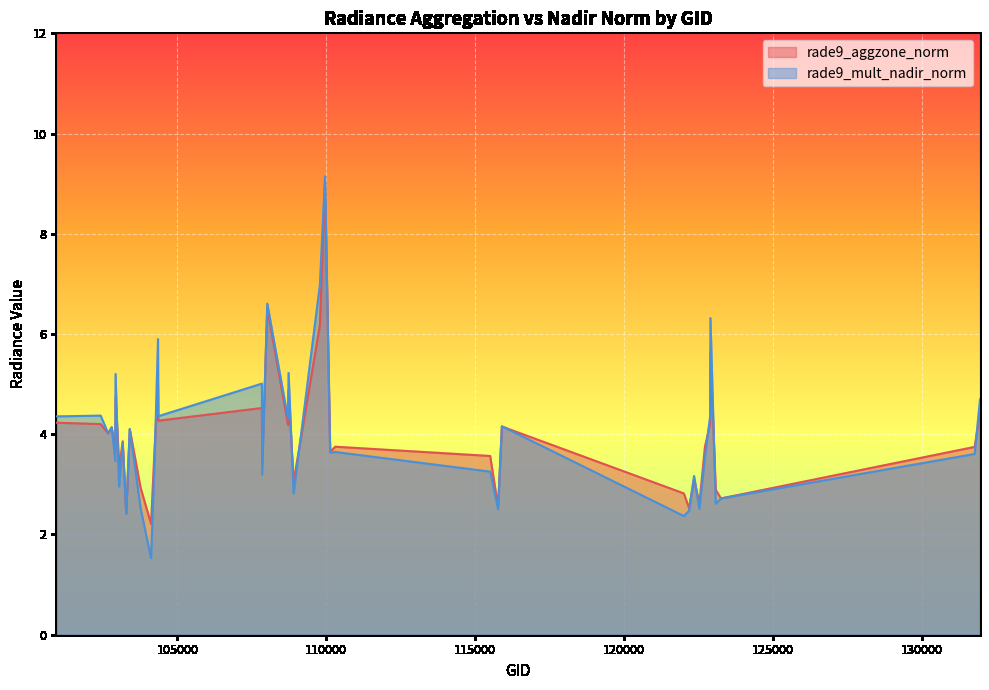

Is it true that rade9_mult_nadir_norm equals 3.2 at 107843?

True